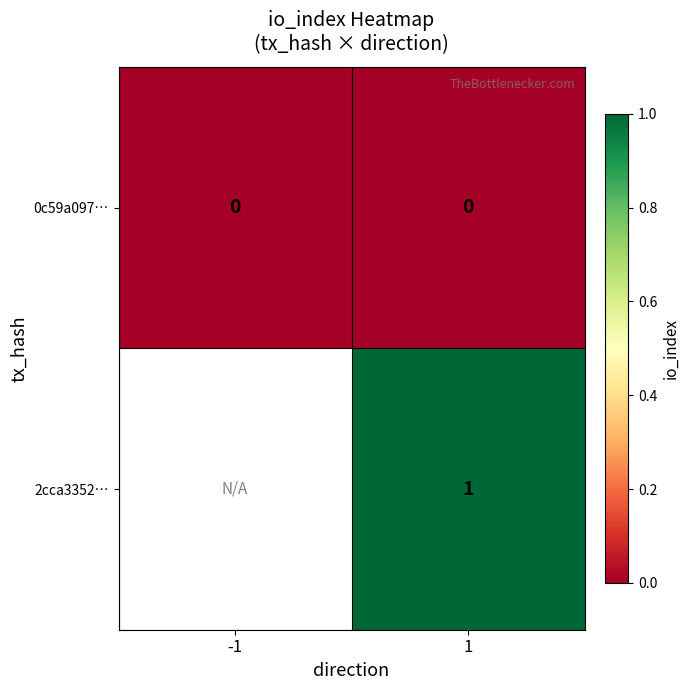

The value of 0c59a097… at 1 is 0. True or false?

True